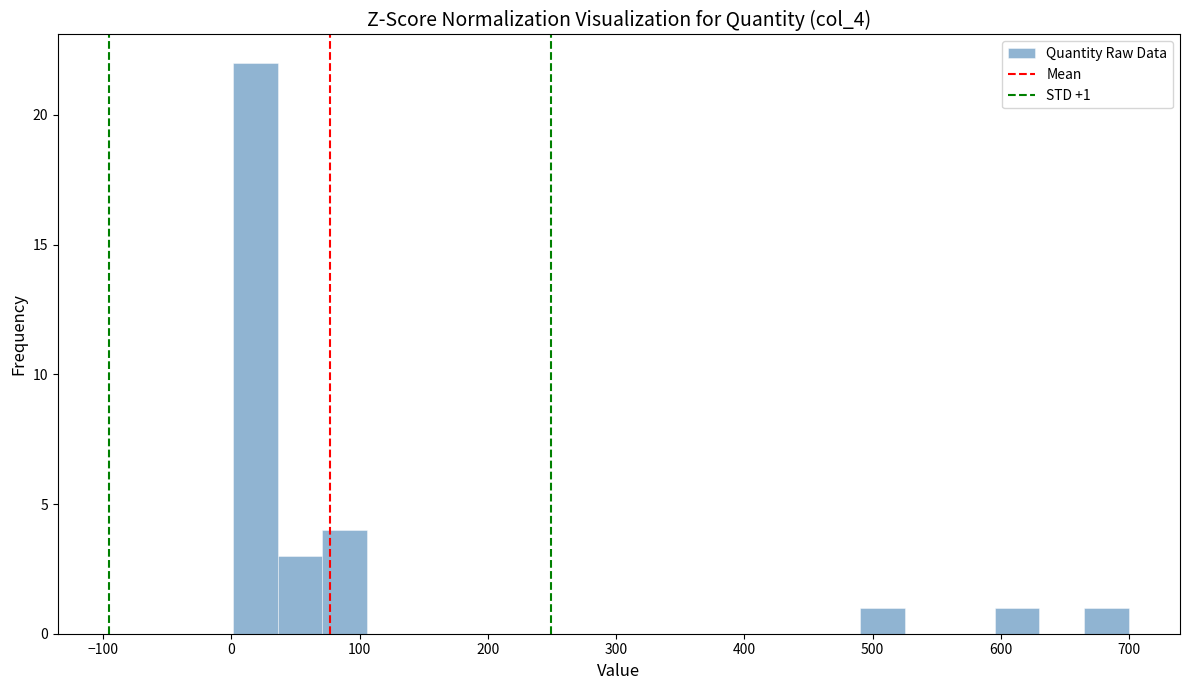

Around what value on the x-axis is the tallest bar? Give the approximate position of its centre, as read against the axis.

20